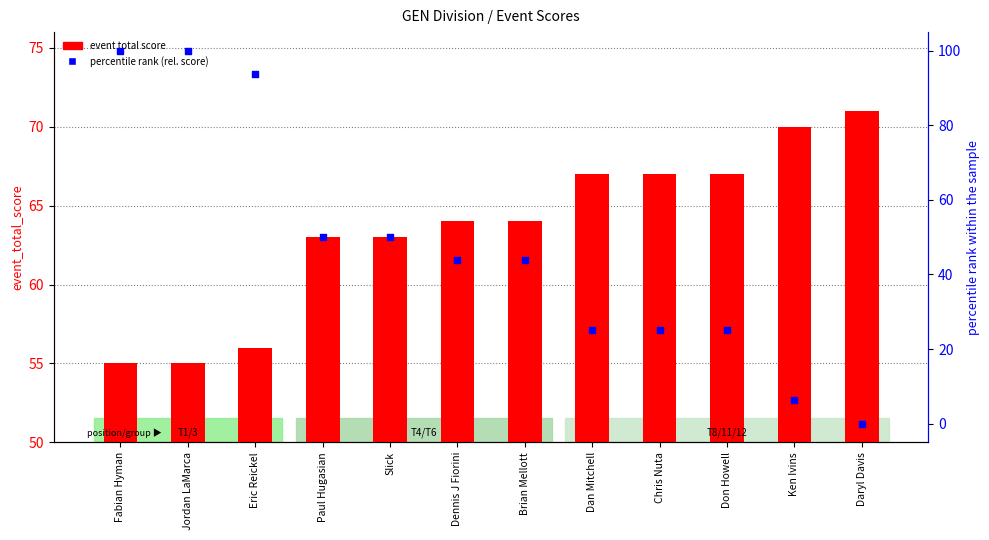

What is the total value across all series at Daryl Davis?

71.0